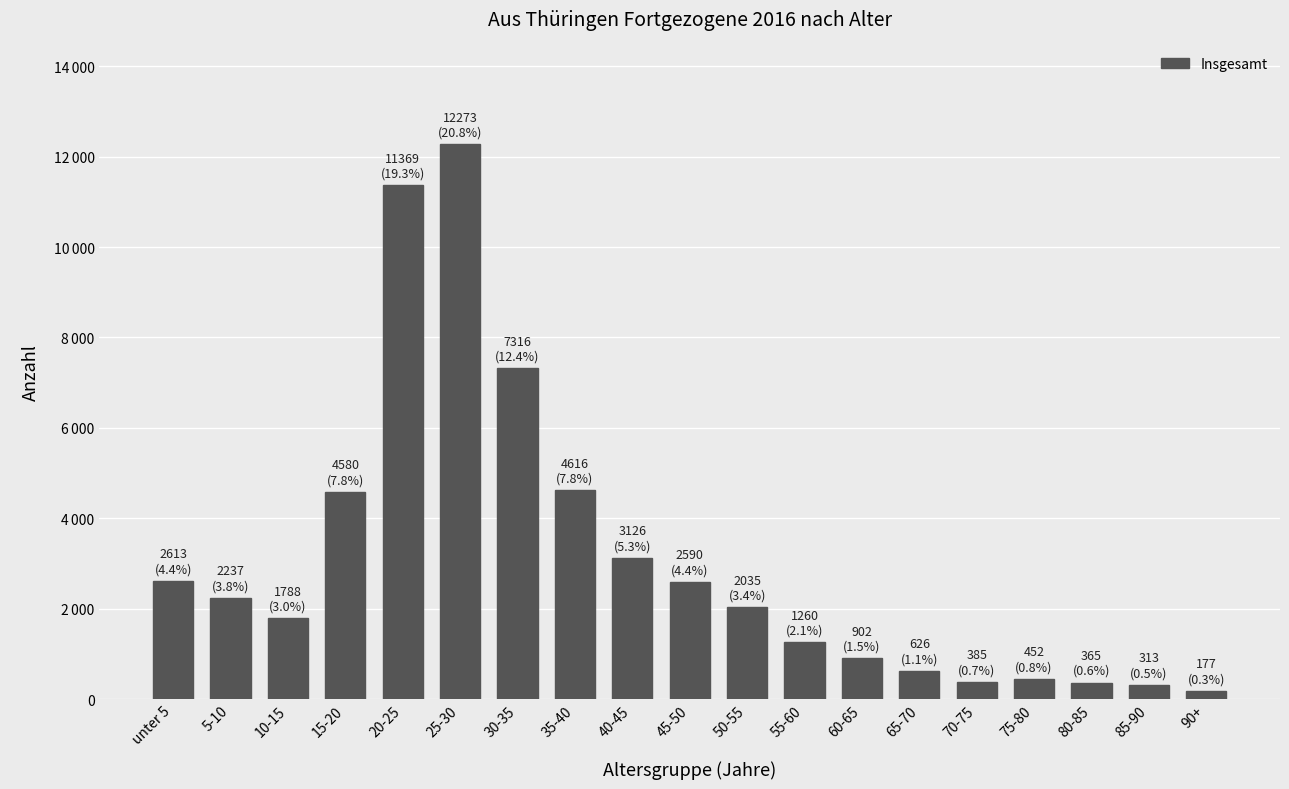

Are the bars horizontal?

No